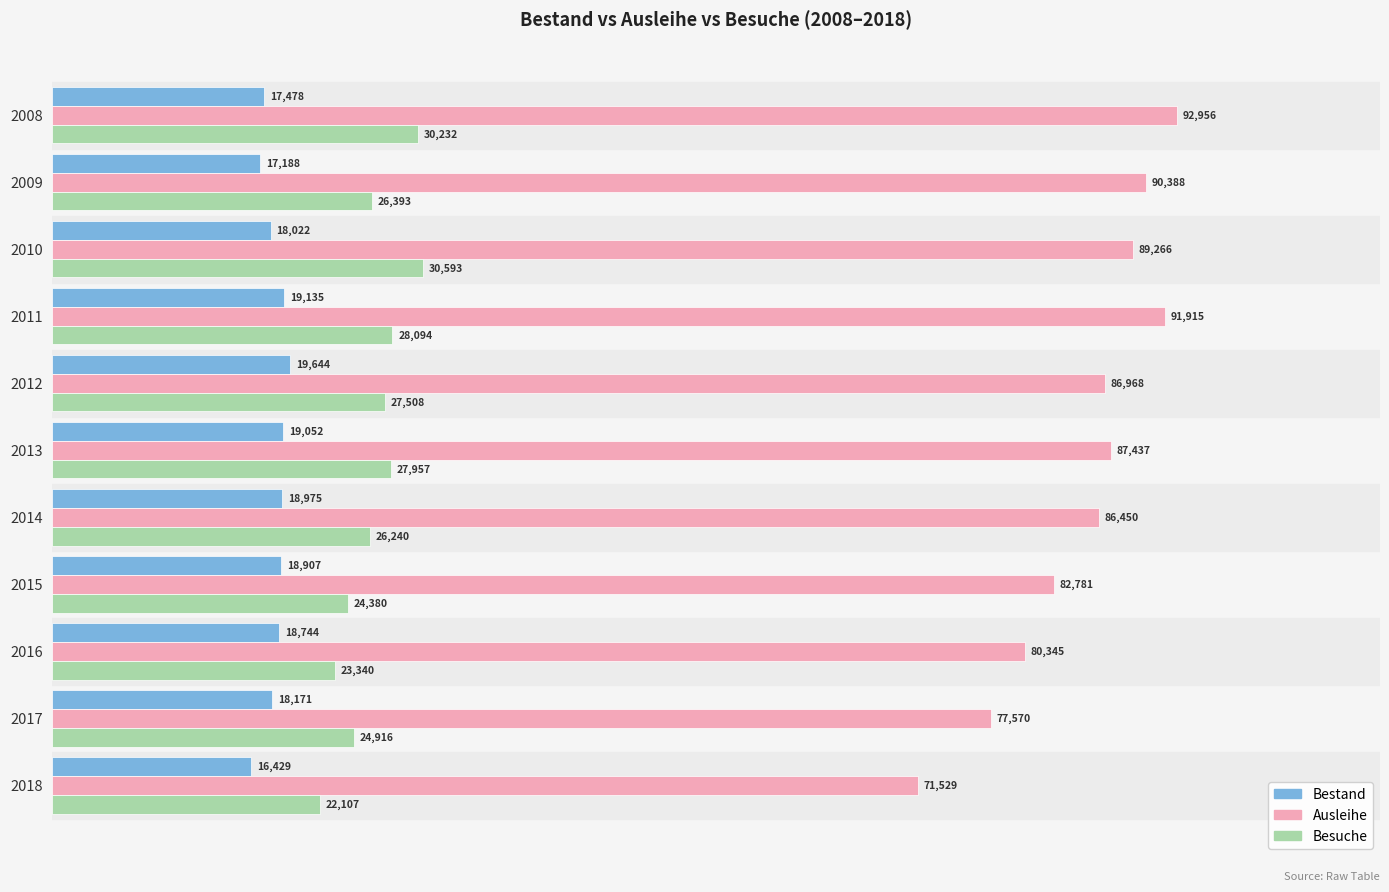

What is the difference between the second highest and minimum values in the Besuche series?

8125